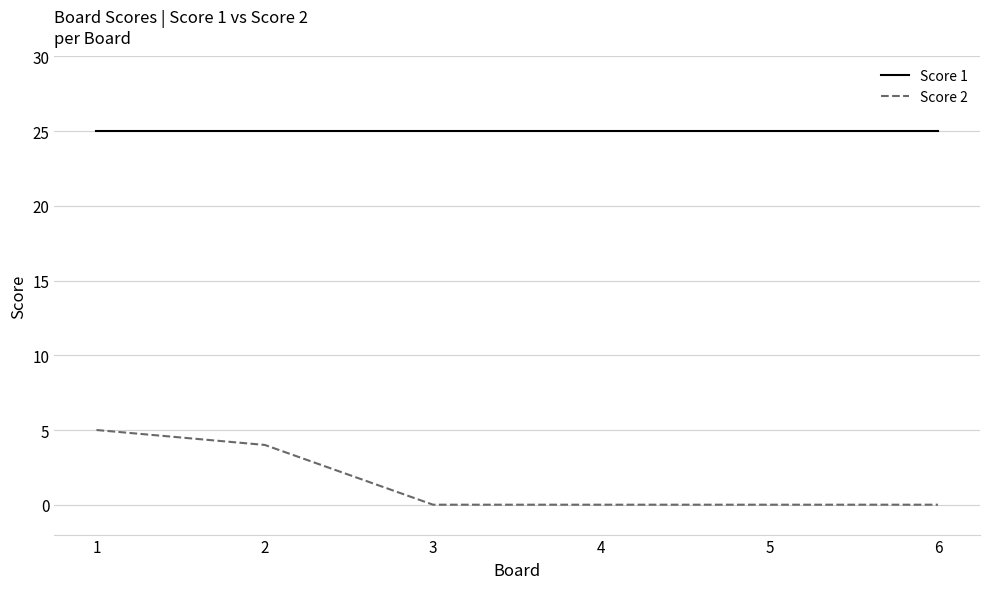

Does the chart display data point markers on the line(s)?

No